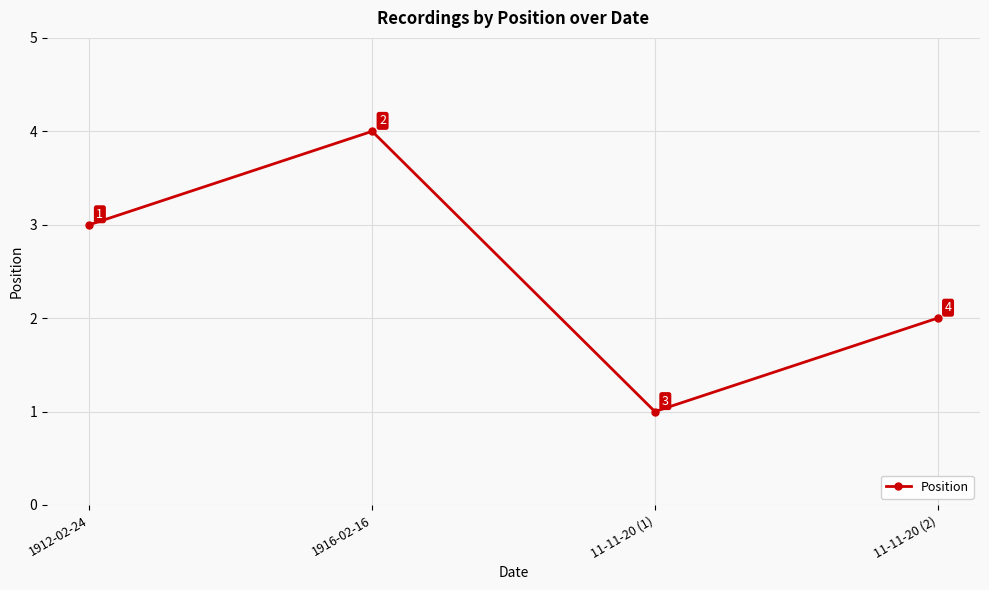

What is the difference between the second highest and second lowest values?

1